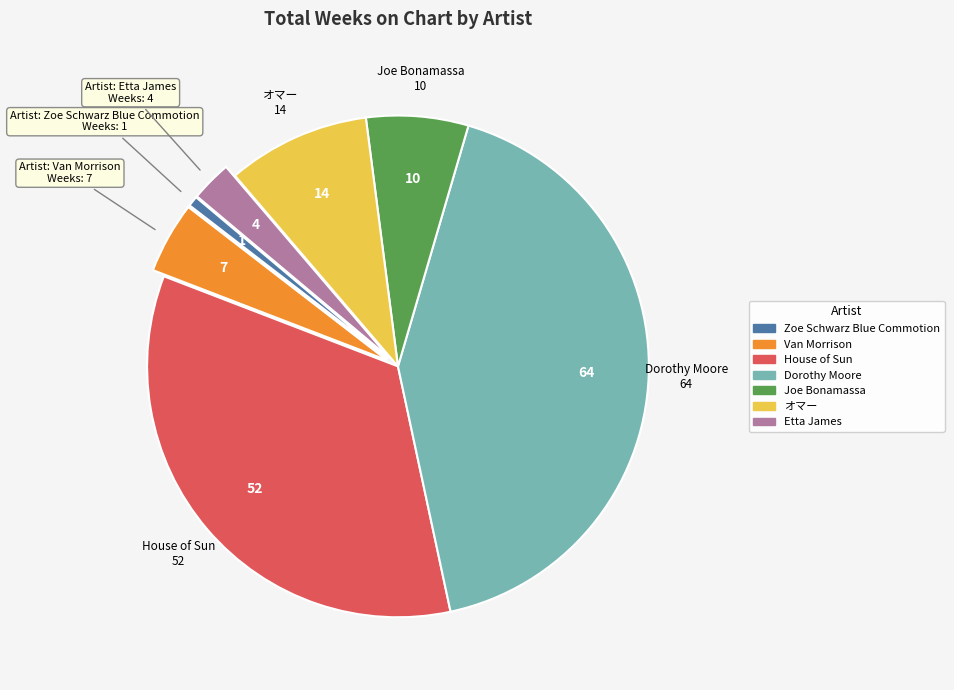

What is the ratio of the value at Van Morrison to the value at Zoe Schwarz Blue Commotion?

7.0